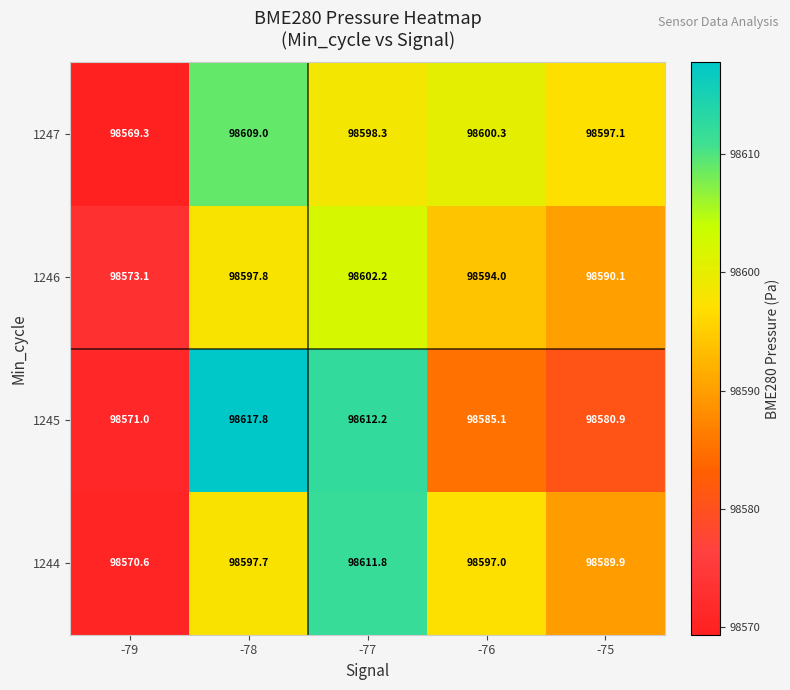

Count the number of categories in the chart.

5